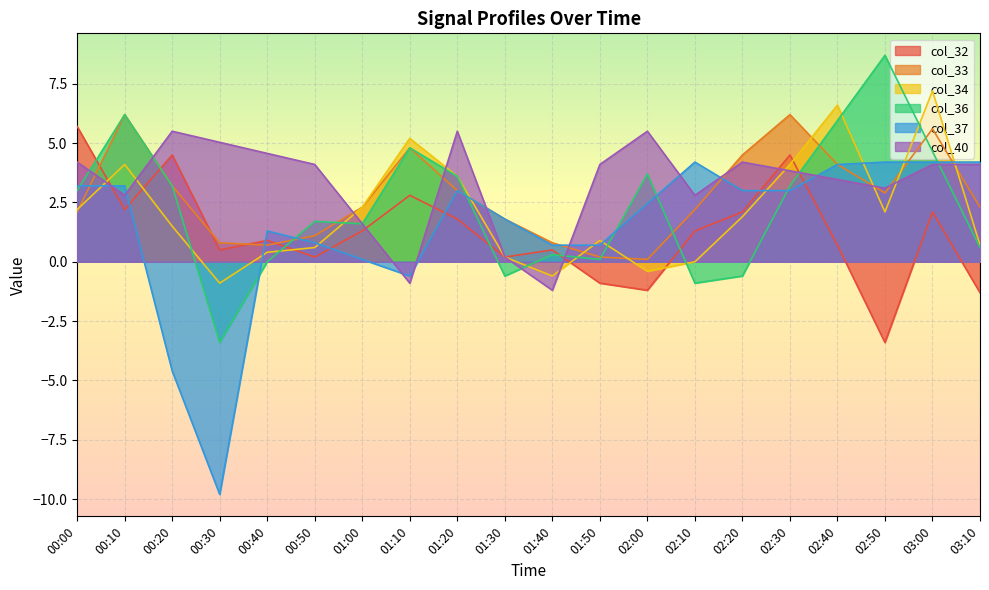

At which category does col_32 reach its first local valley?

00:10